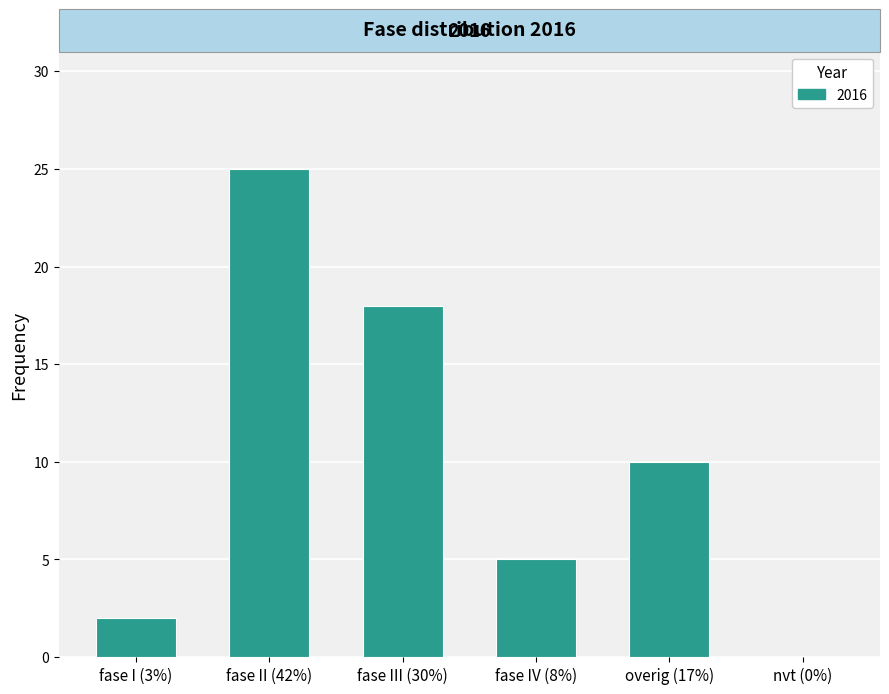

Count the number of data series in this chart.

1